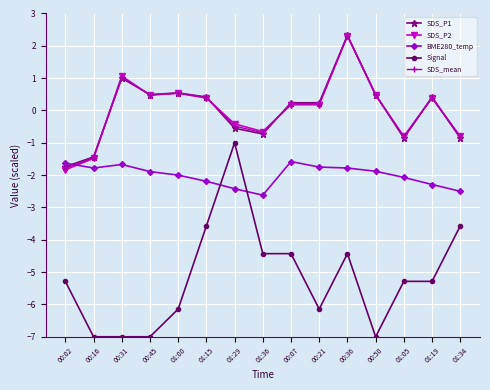

Which series changed the most between 01:15 and 01:34?

SDS_P1